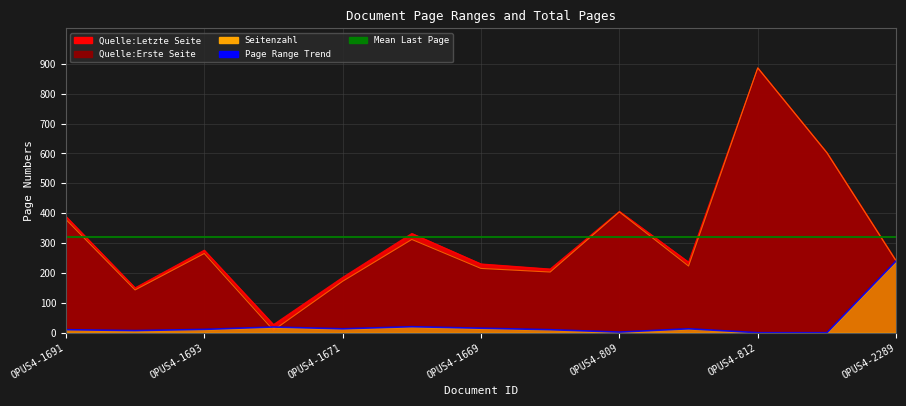

Is it true that Quelle:Letzte Seite equals 886 at OPUS4-812?

True